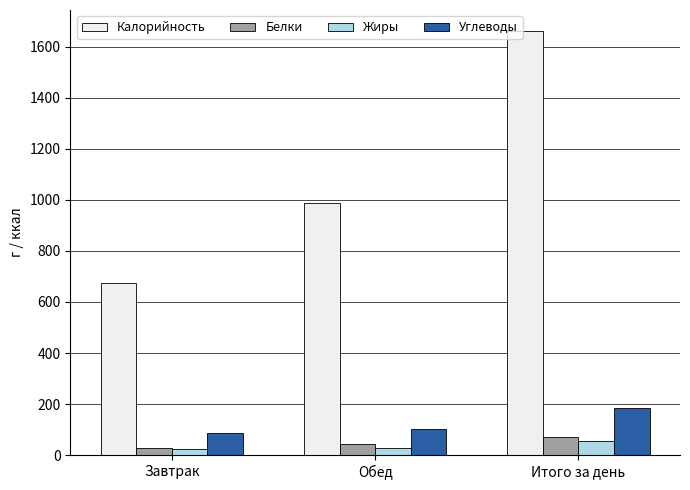

How many data points does each series have?

3